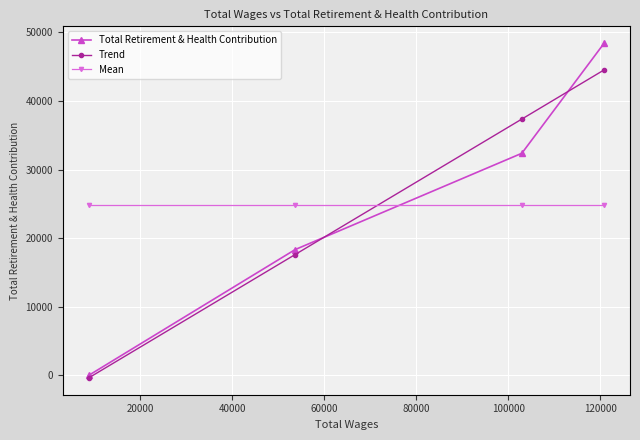

How many distinct data groups are displayed?

3